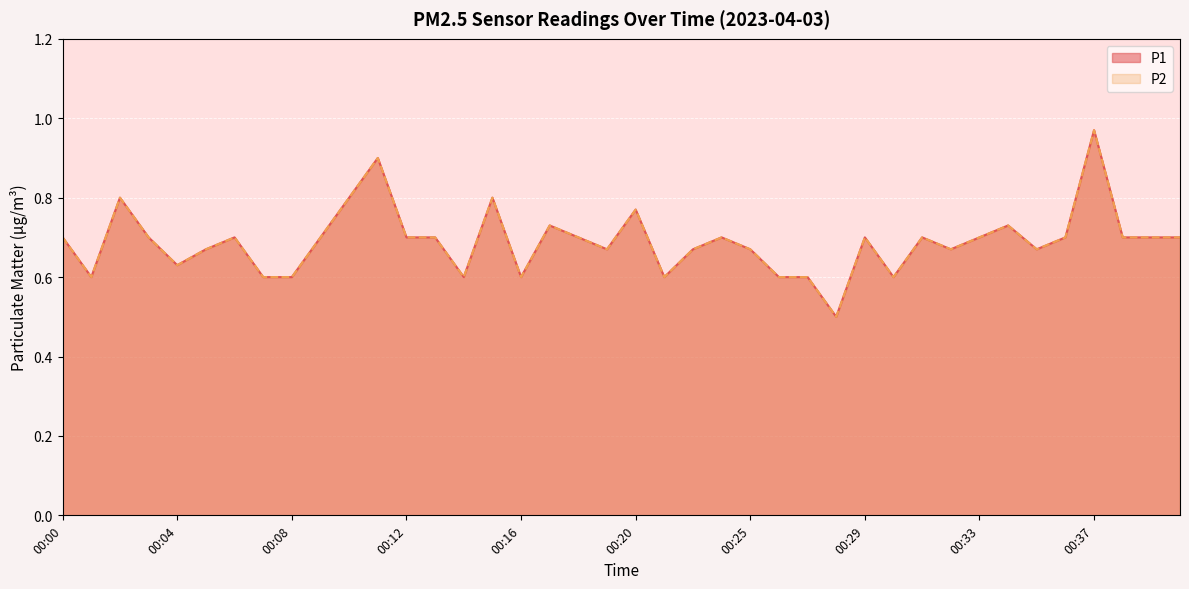

What is the greatest value displayed?

1.0